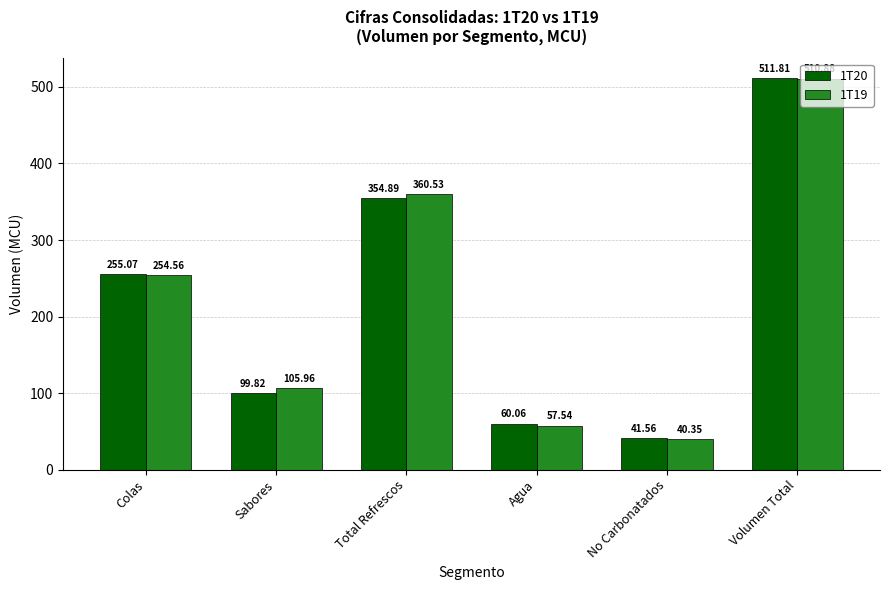

At which label does 1T19 reach its minimum?

No Carbonatados